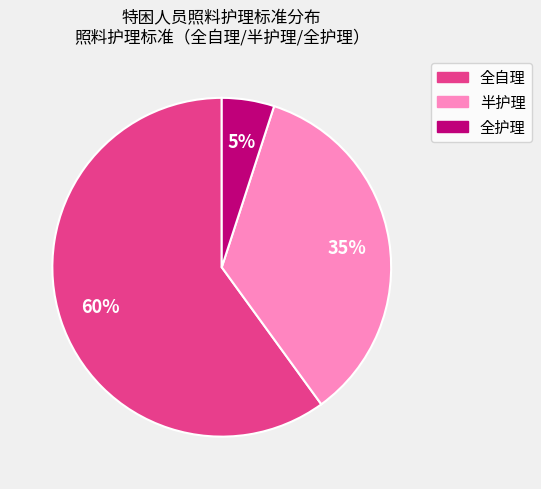

How many segments does this pie chart have?

3